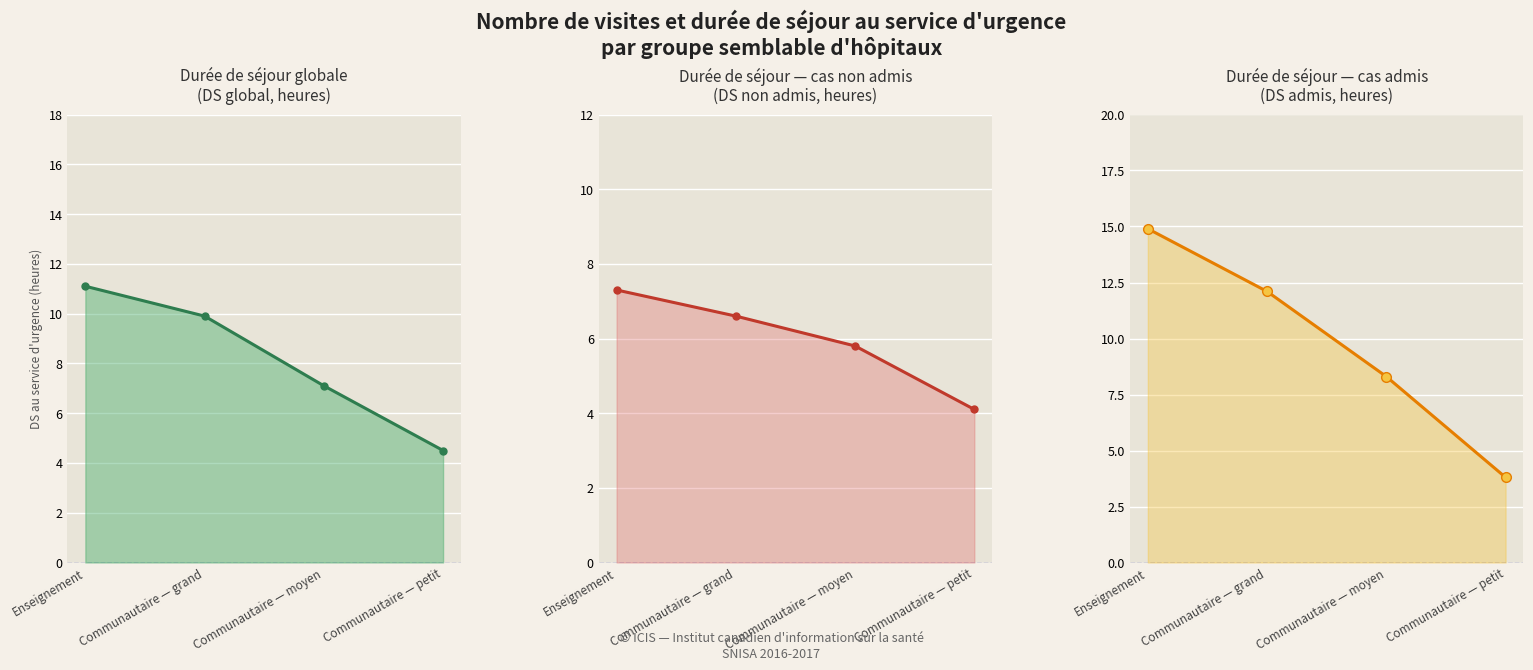

What is the label of the 2nd point from the right?

Communautaire — moyen